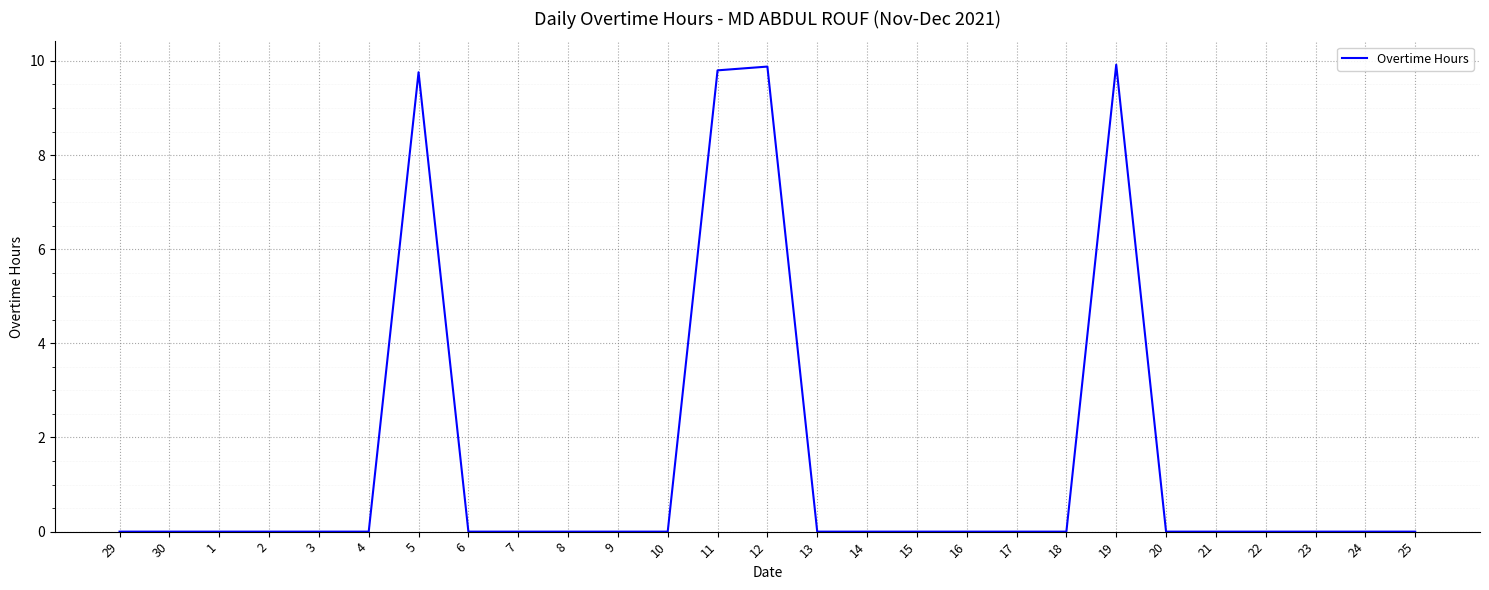

Which has a higher value, 19 or 1?

19